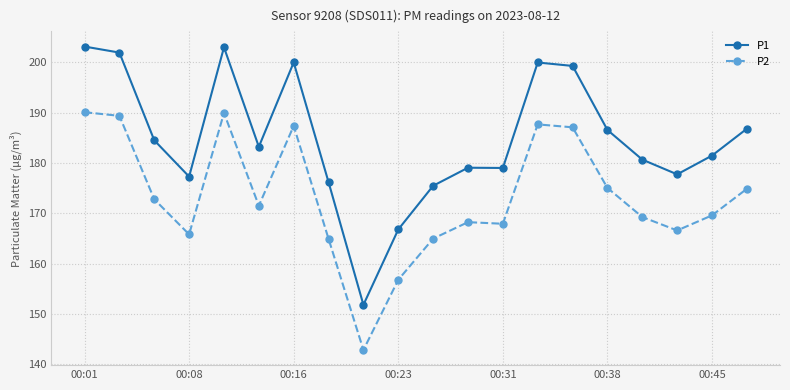

Rank the series by their average value, from highest to lowest.

P1, P2